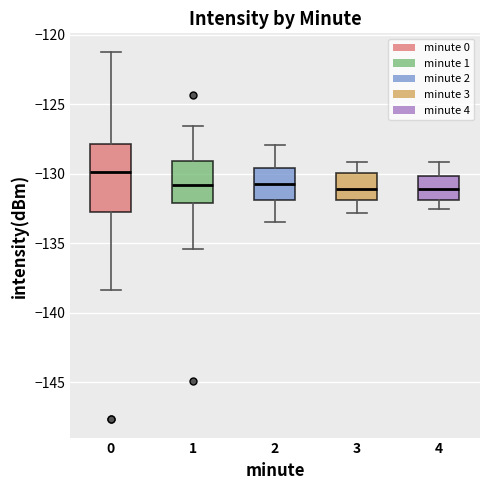

Which box has the highest median line?

0